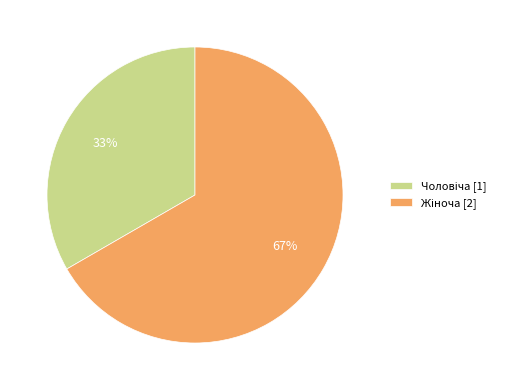

Count the number of slices in the pie.

2